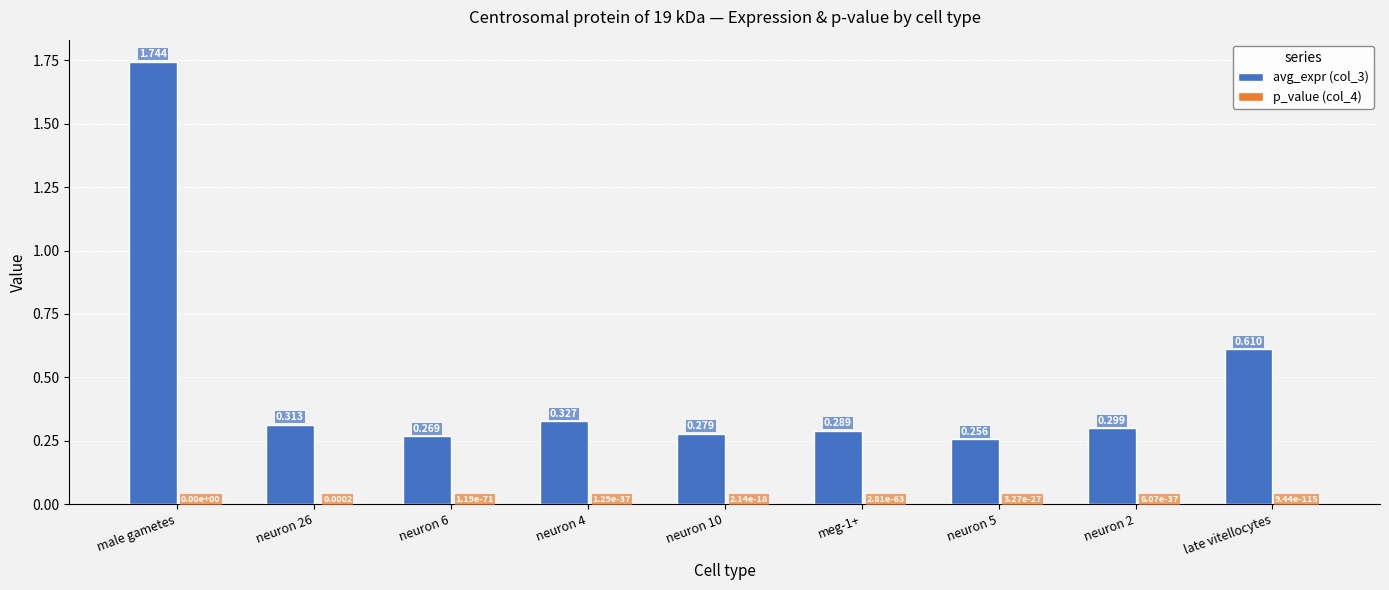

At which category is the sum across all series the highest?

male gametes